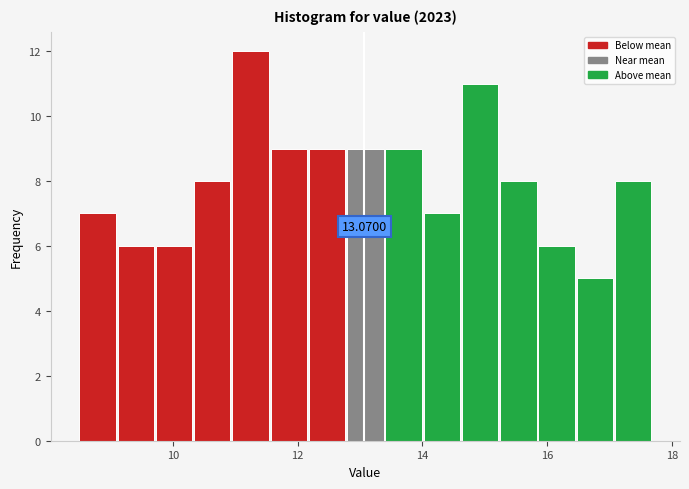

Around what value on the x-axis is the tallest bar? Give the approximate position of its centre, as read against the axis.

11.2